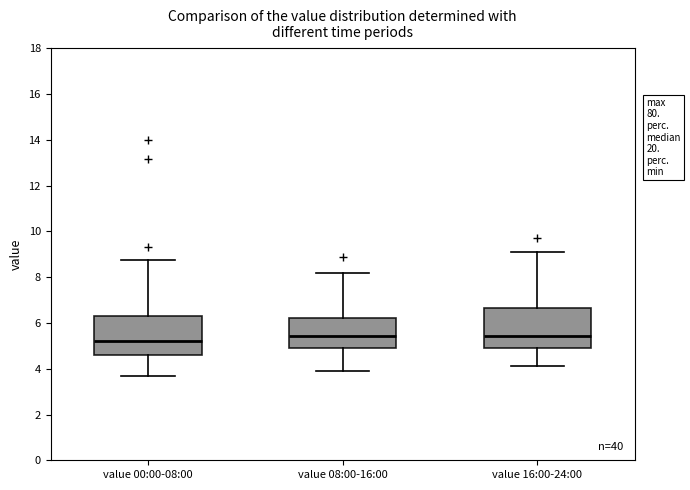

Reading left to right, read every box against the y-axis: the position of its median line, the range the box covers, and the ends of its whiskers. The values are not printed on the chart, so give them approximately, as read against the axis.

value 00:00-08:00: median 5.2, box 4.6 to 6.4, whiskers 3.8 to 8.8
value 08:00-16:00: median 5.4, box 4.8 to 6.2, whiskers 4.0 to 8.2
value 16:00-24:00: median 5.4, box 5.0 to 6.6, whiskers 4.2 to 9.2